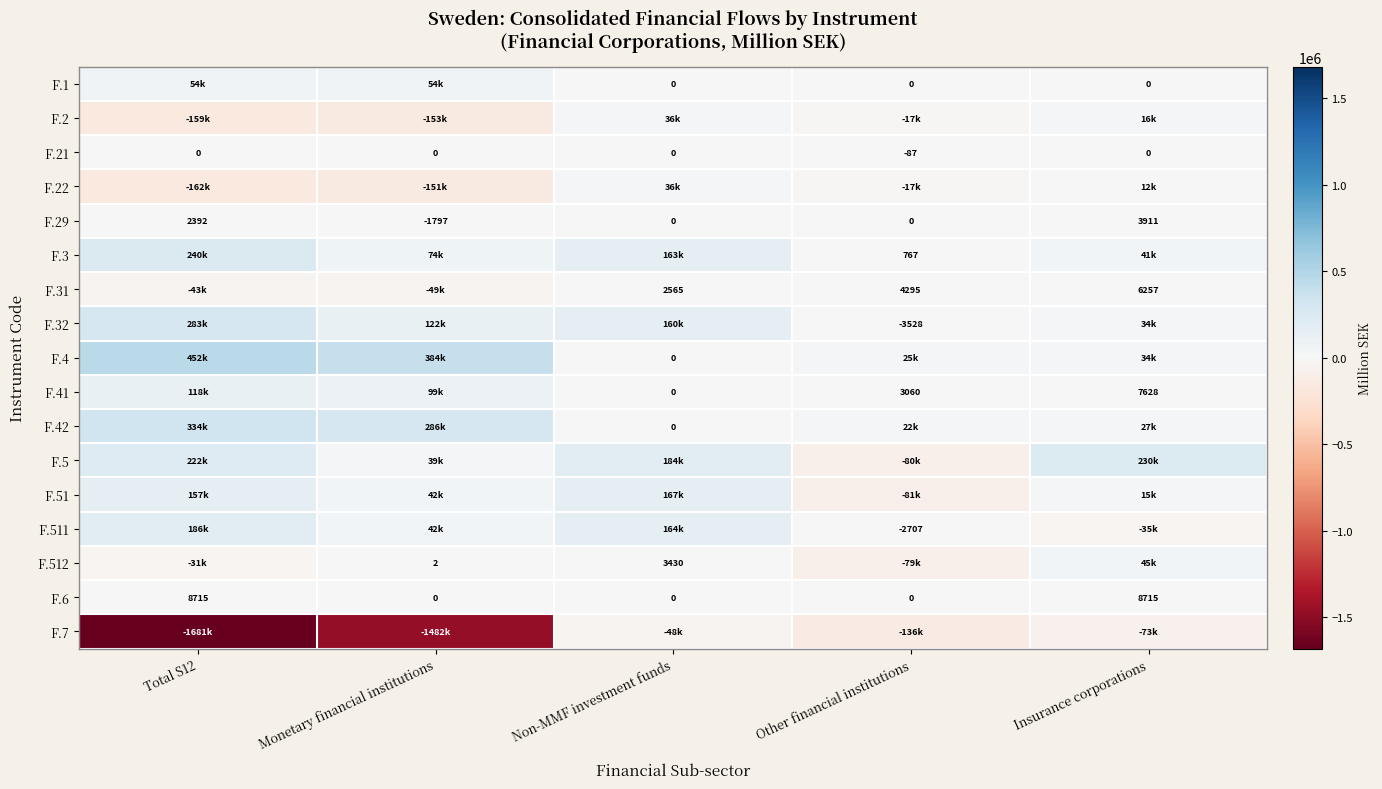

At which label does F.29 first exceed 0?

Total S12